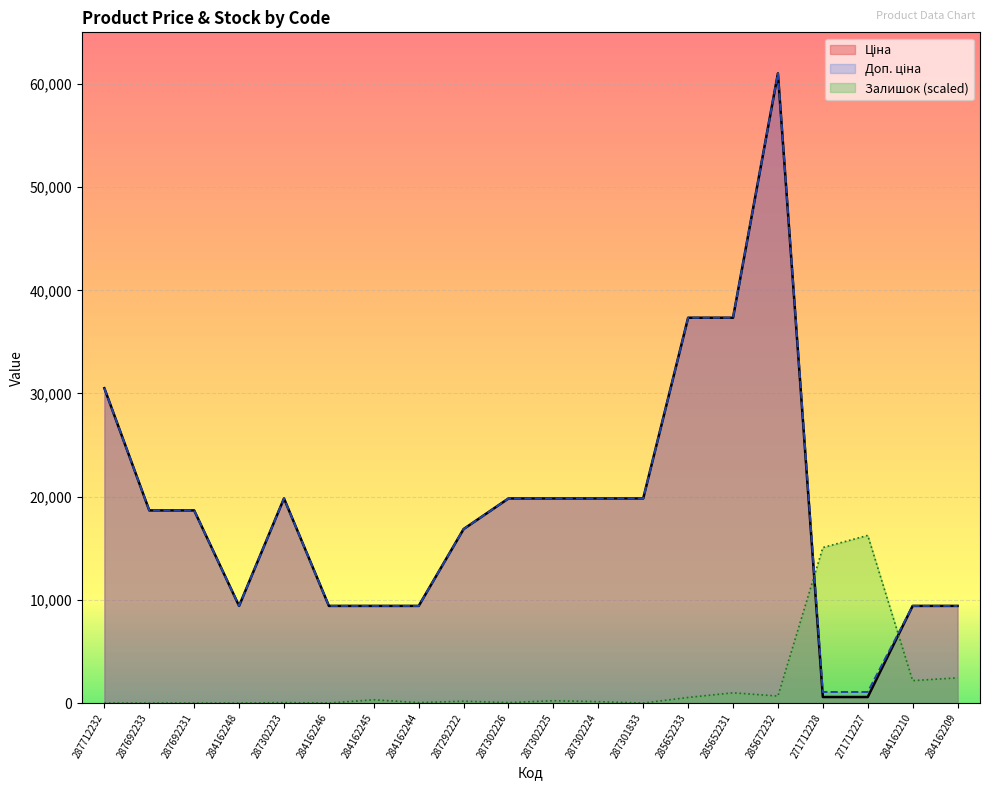

Reading left to right, transcribe all the data shown in this chart.

Ціна: 30512.3	18671.5	18671.5	9416.9	19831.1	9416.9	9416.9	9416.9	16863.2	19831.1	19831.1	19831.1	19831.1	37343.0	37343.0	61024.7	586.0	586.0	9416.9	9416.9
Доп. ціна: 30512.3	18671.5	18671.5	9416.9	19831.1	9416.9	9416.9	9416.9	16863.2	19831.1	19831.1	19831.1	19831.1	37343.0	37343.0	61024.7	1074.5	1074.5	9416.9	9416.9
Залишок: 0.0	0.0	0.0	0.0	45.3	0.0	316.9	45.3	181.1	45.3	226.3	135.8	0.0	543.2	995.8	679.0	15073.1	16250.0	2172.7	2444.3